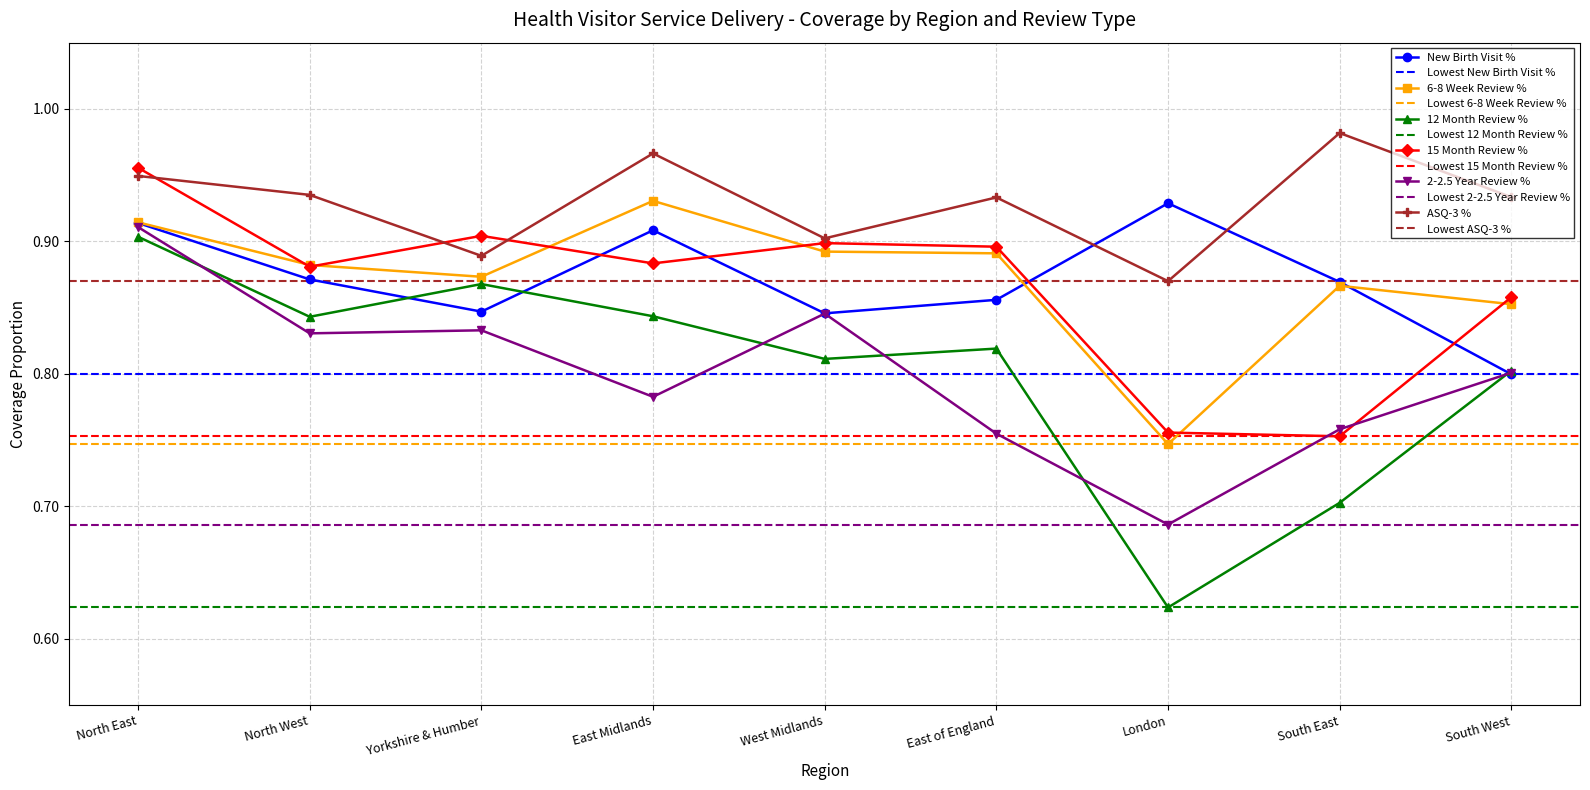

What is the difference between the second highest and second lowest values in the 15 Month Review % series?

0.1